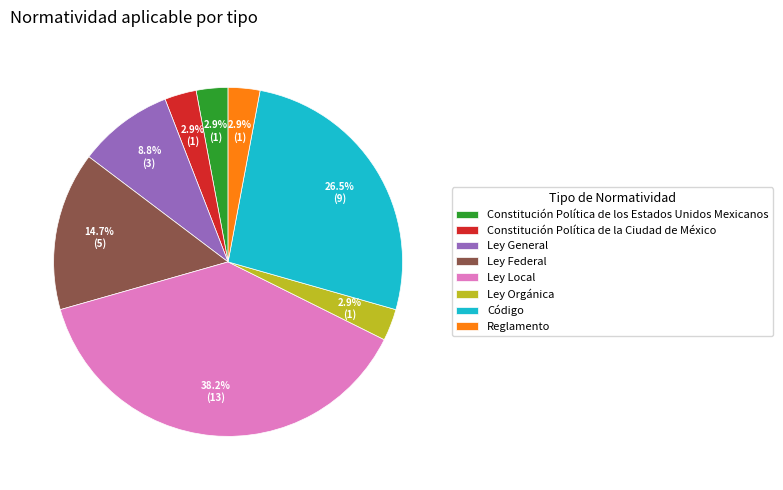

How many slices are in this pie chart?

8